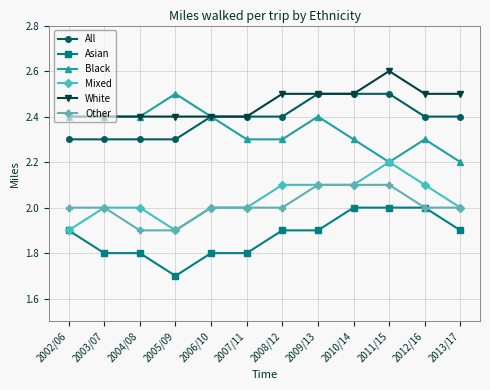

What is the difference between the highest and lowest values at 2007/11?

0.6